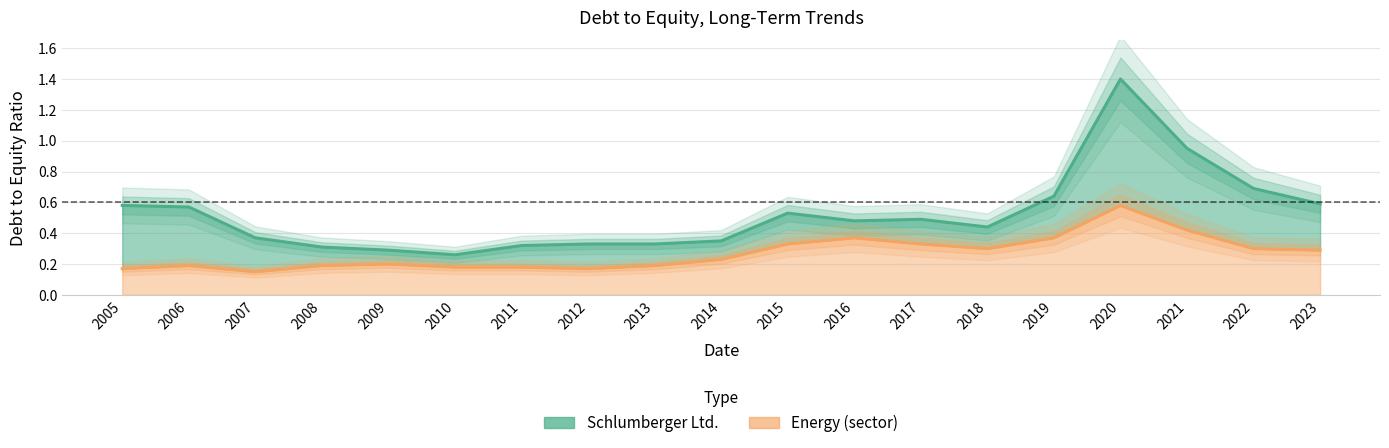

How many series are shown in this chart?

2